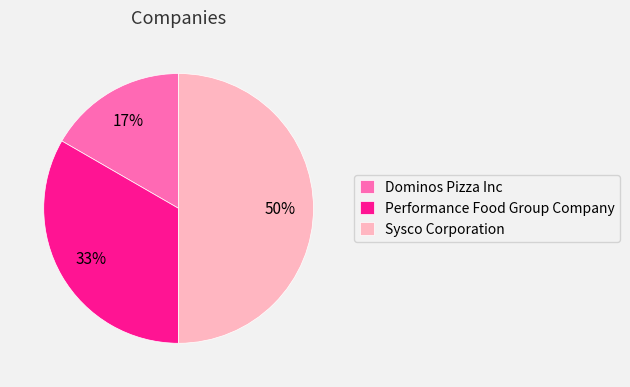

Which category has the biggest portion of the pie?

Sysco Corporation